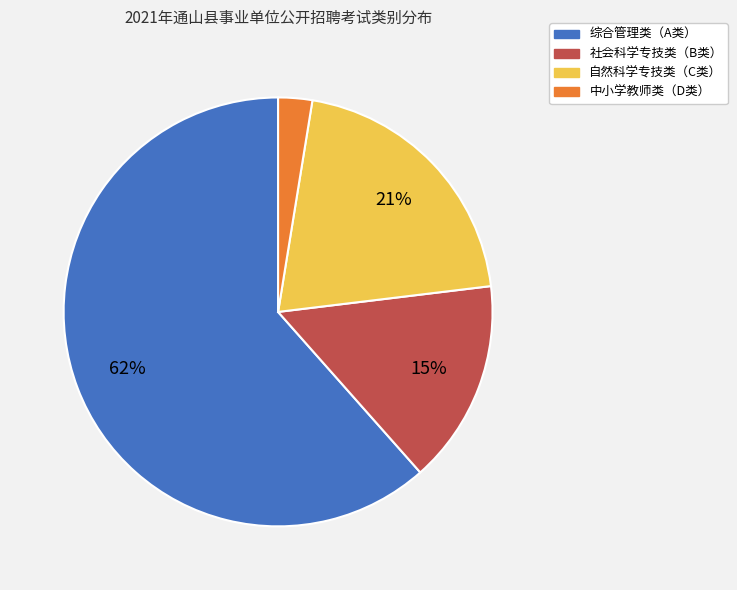

To the nearest percent, what is the difference between the 中小学教师类（D类） and 自然科学专技类（C类） slice percentages?

18%